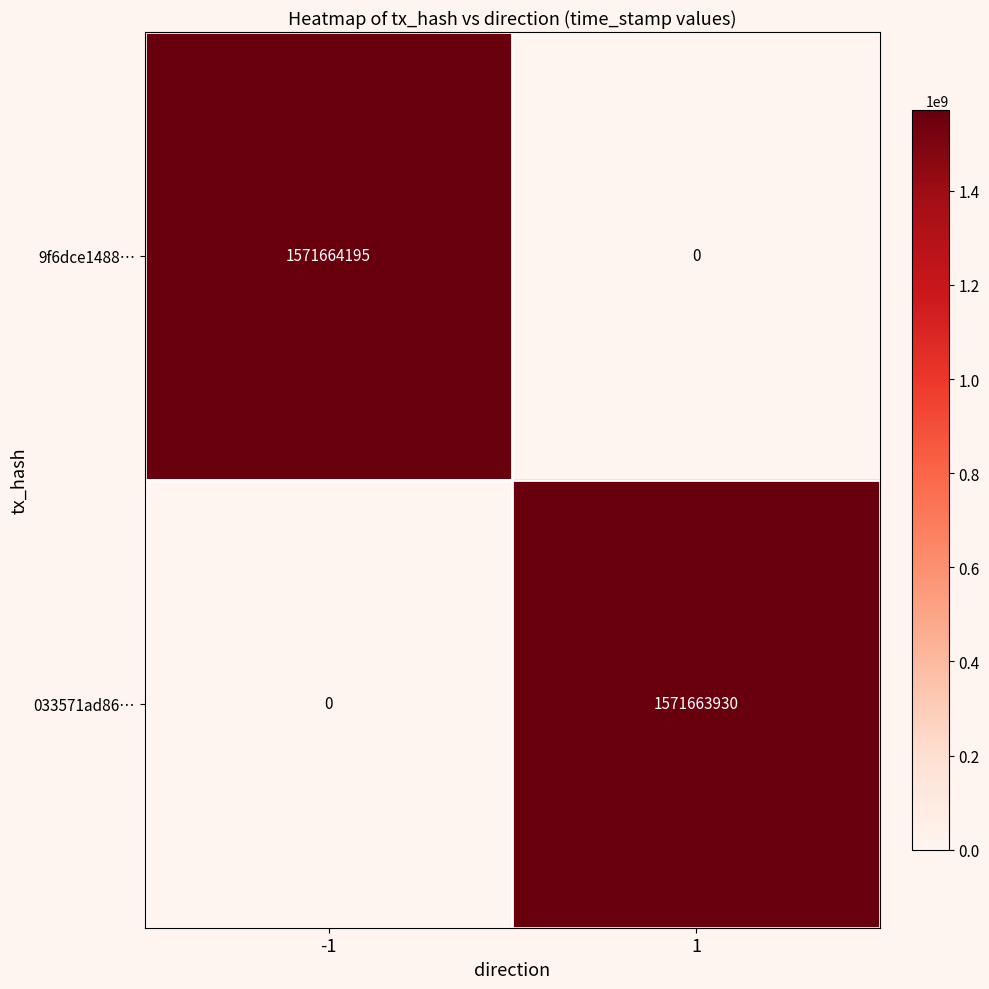

Reading left to right, list all the values displayed in this chart.

9f6dce1488…: -1=1571664195	1=0
033571ad86…: -1=0	1=1571663930